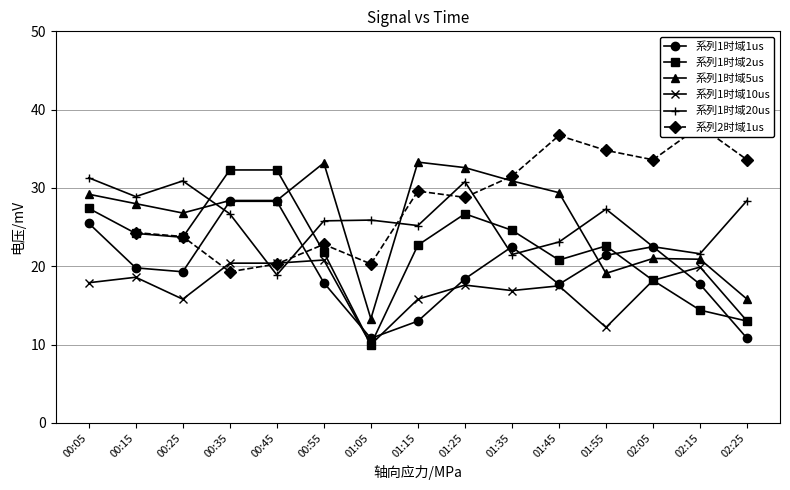

What is the label of the 10th point from the left?

01:35